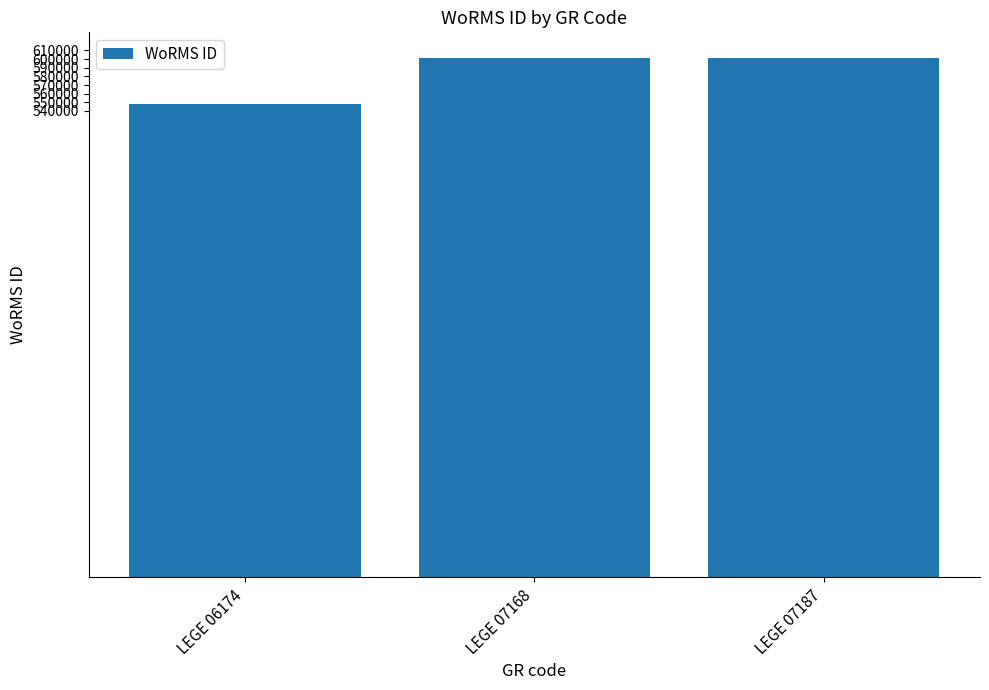

What is the average value?

583136